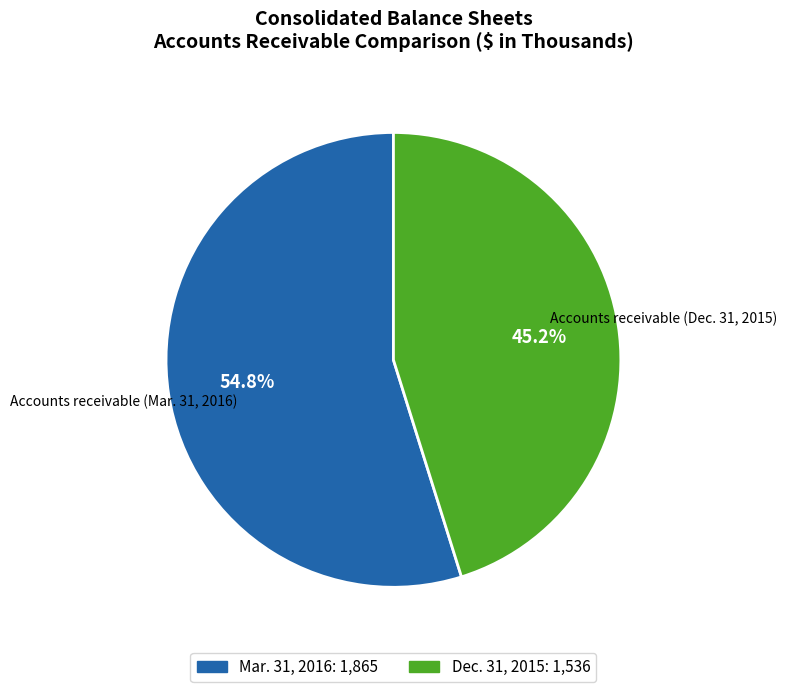

How many segments does this pie chart have?

2